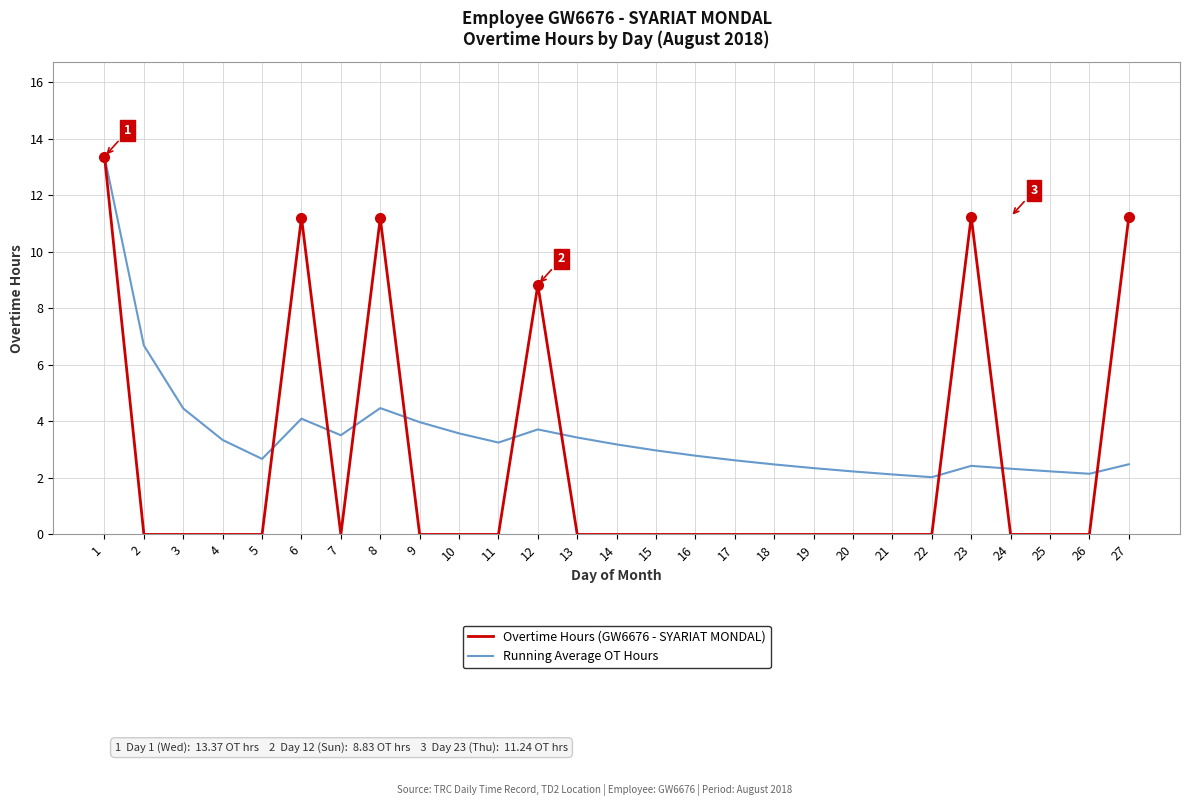

What is the maximum value shown in the chart?

13.4